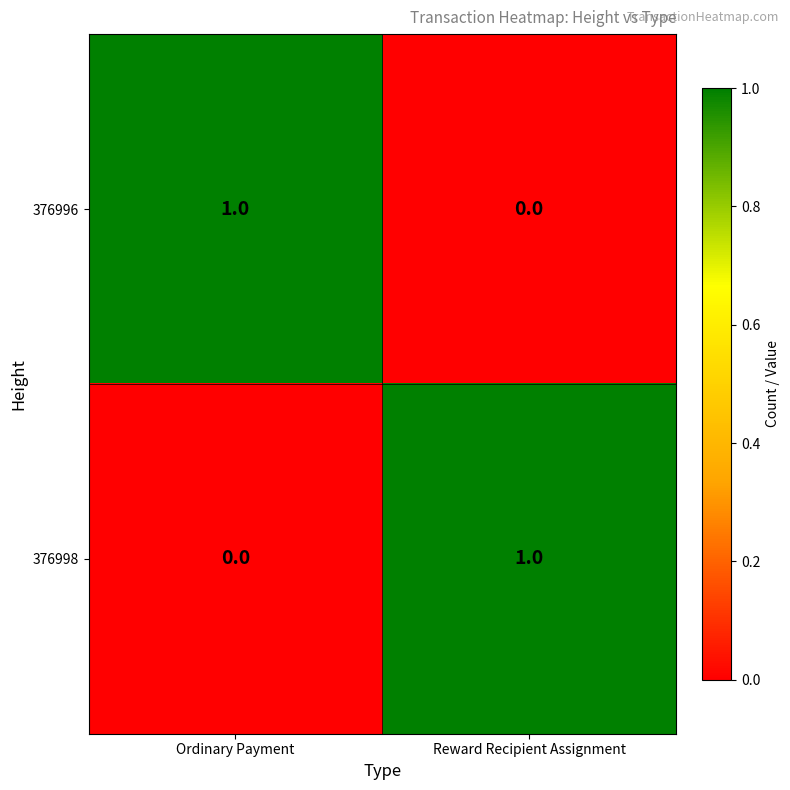

Is it true that 376998 equals 0 at Reward Recipient Assignment?

False